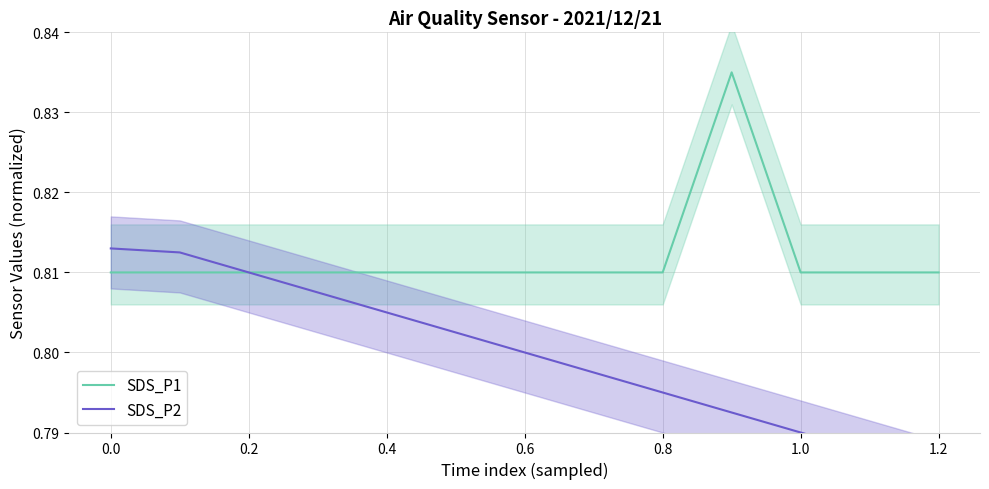

Does the chart have visible grid lines?

Yes